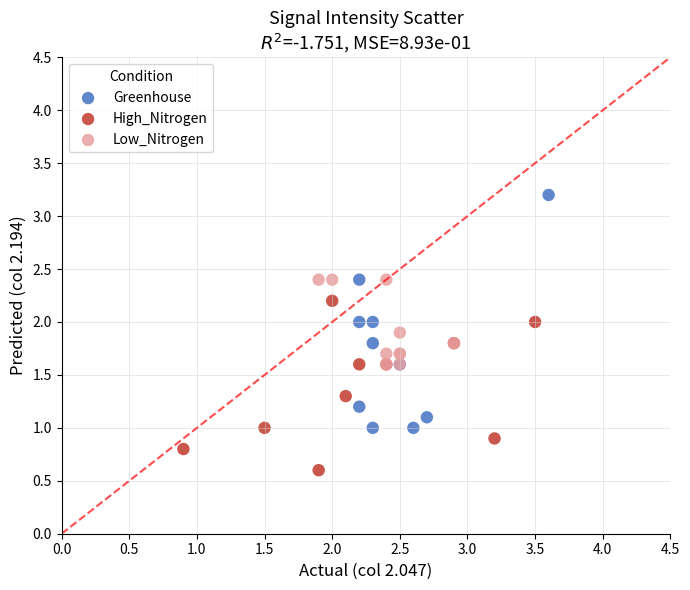

Which series reaches the maximum Y coordinate?

Greenhouse